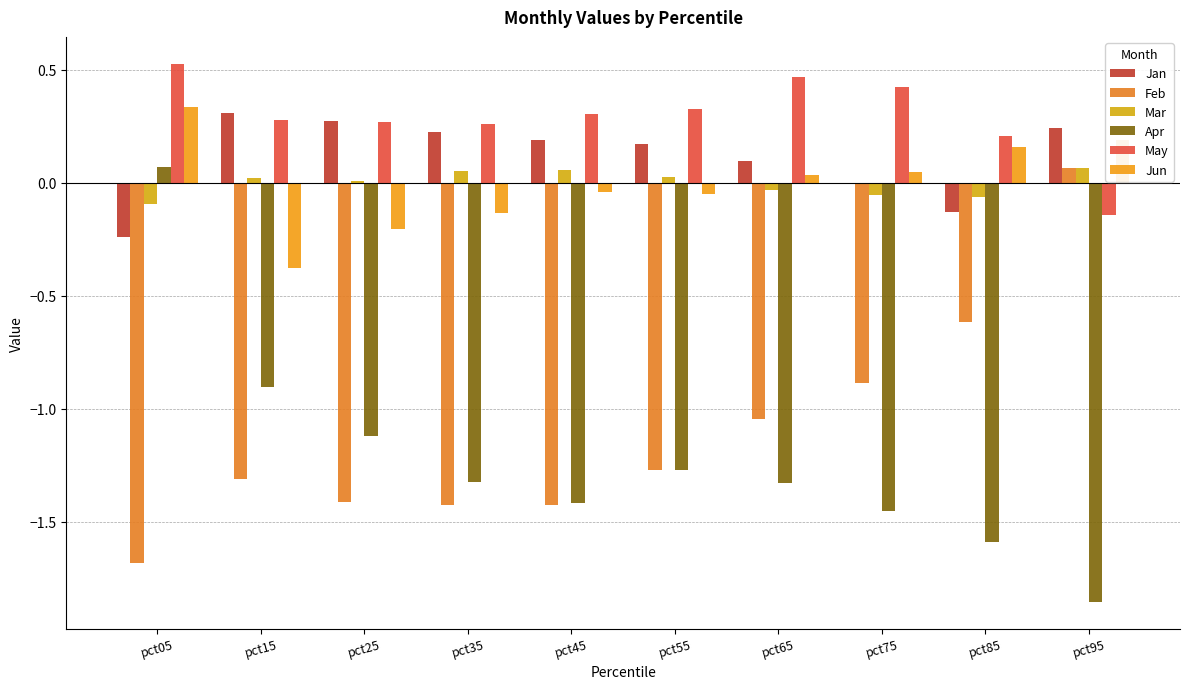

True or false: Jun has a value of 0.2 at pct95.

True